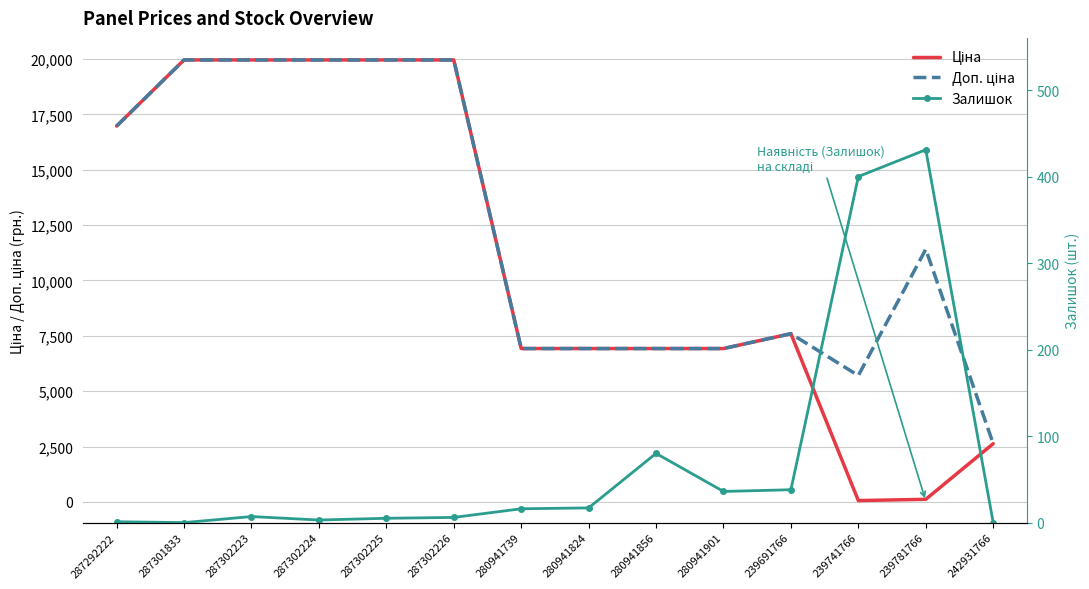

True or false: Доп. ціна and Ціна cross at least once.

False